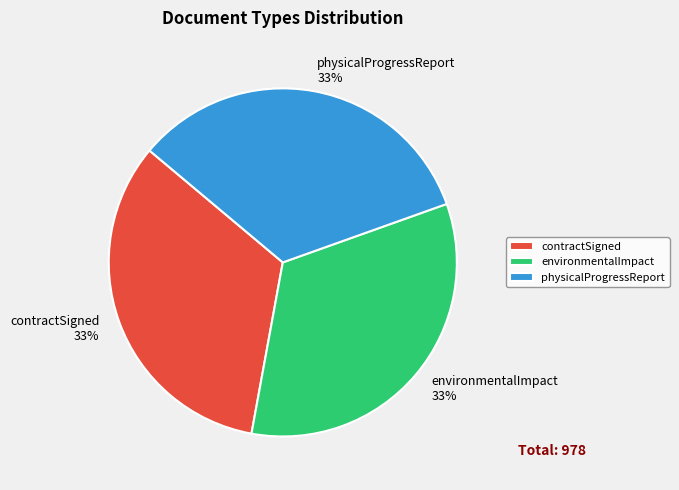

Approximately how many times larger is the value at contractSigned compared to physicalProgressReport?

1.0